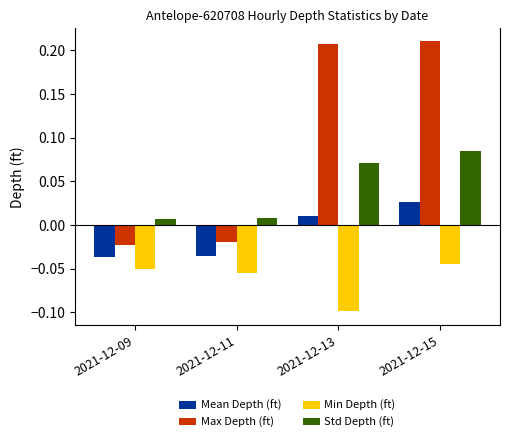

How many distinct data groups are displayed?

4